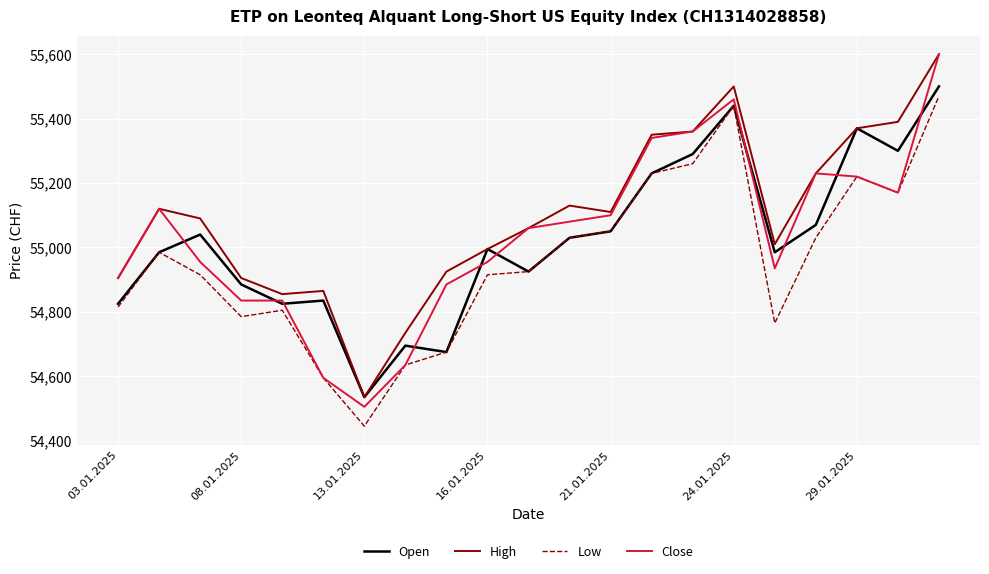

True or false: Low and High intersect in this chart.

False